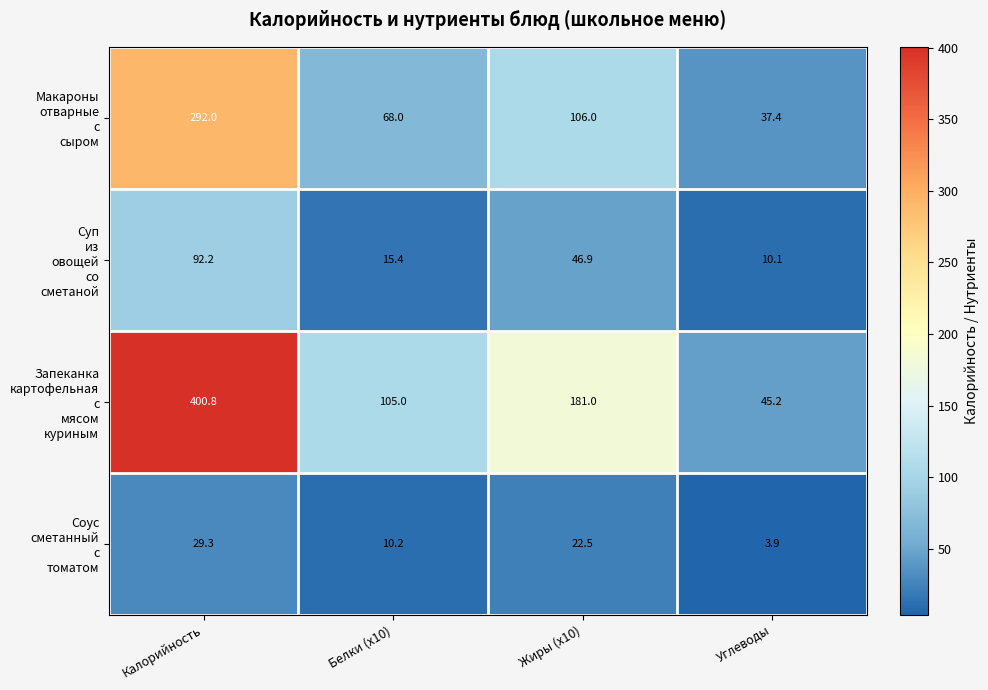

What is the minimum value shown in the chart?

3.9